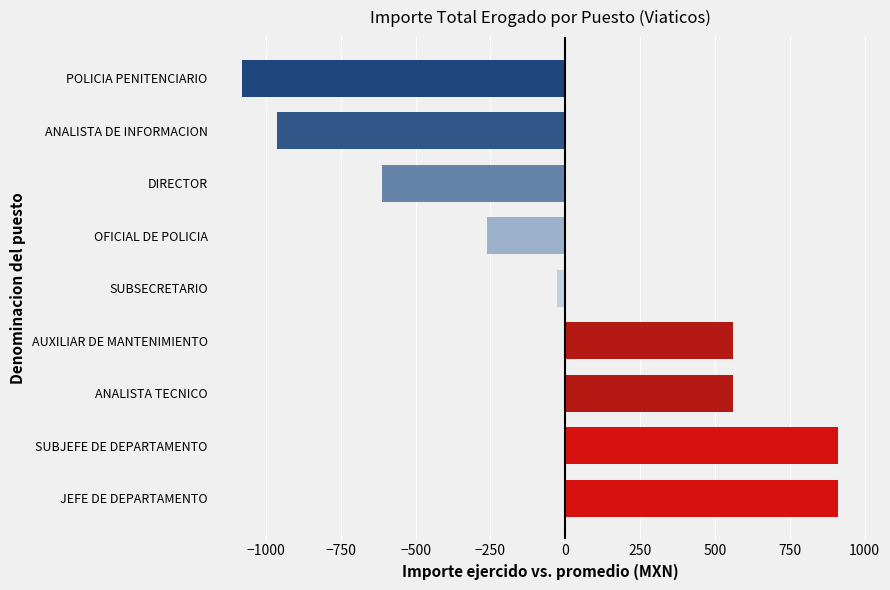

At which label is the value closest to -84?

SUBSECRETARIO